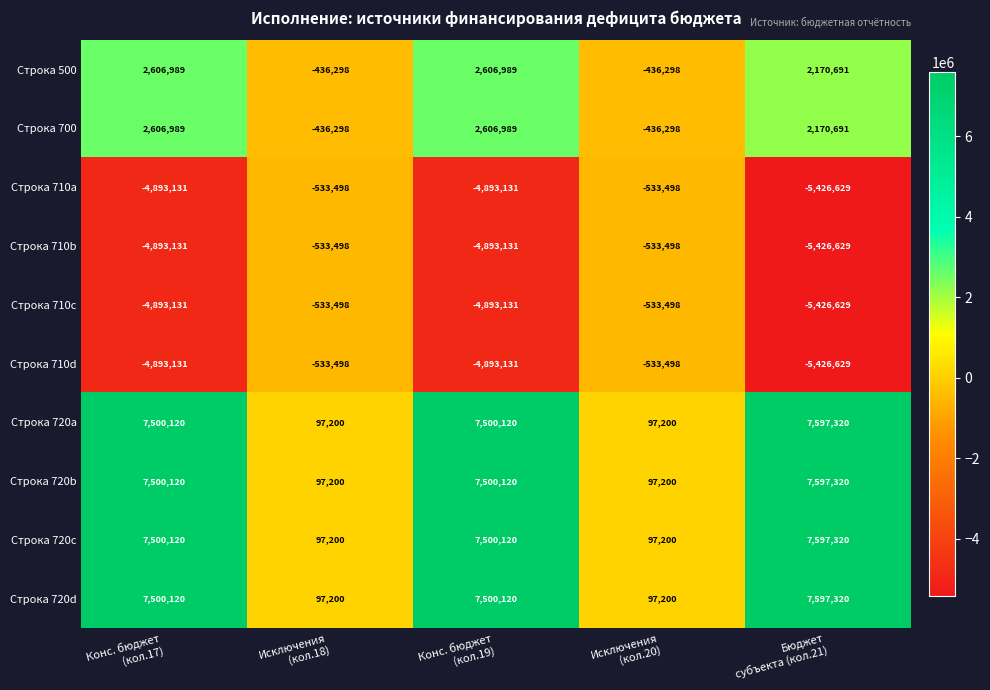

How many categories are shown in the chart?

5